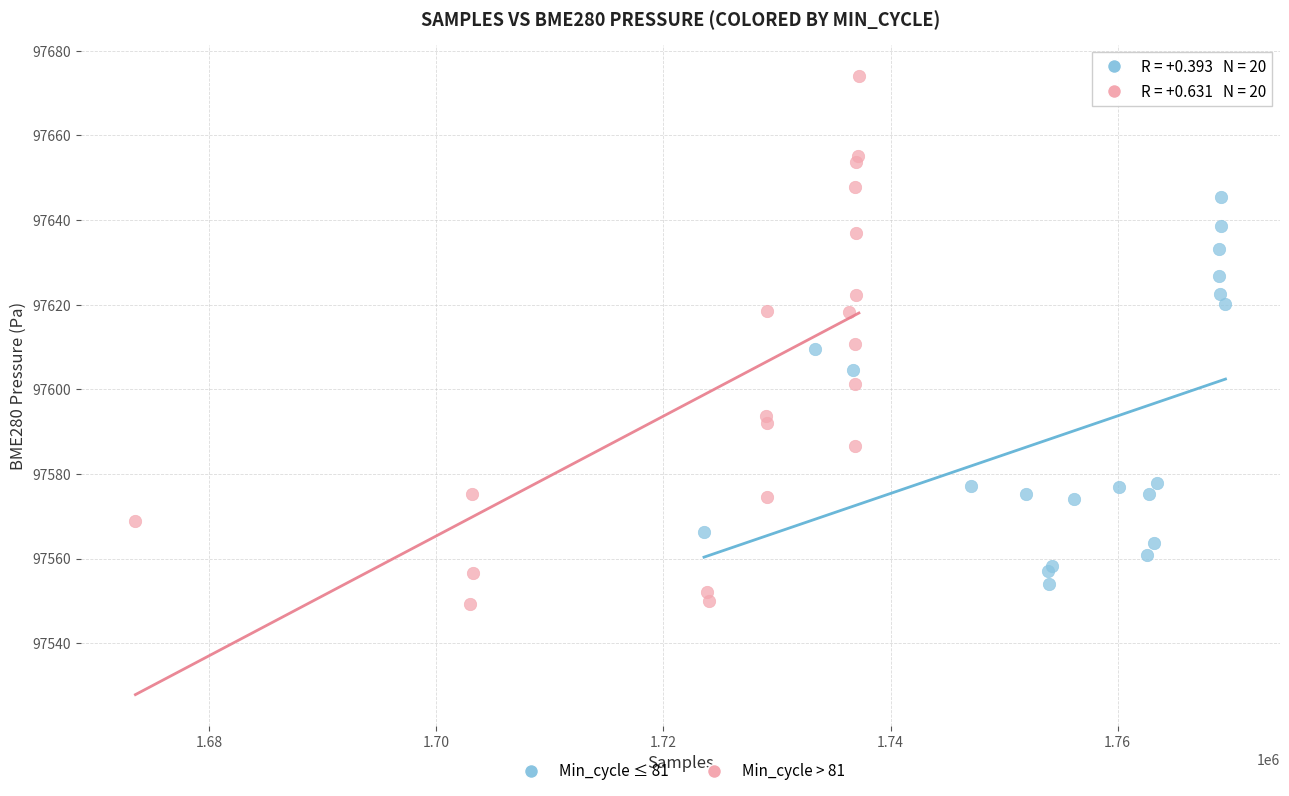

Which series reaches the maximum Y coordinate?

Min_cycle > 81